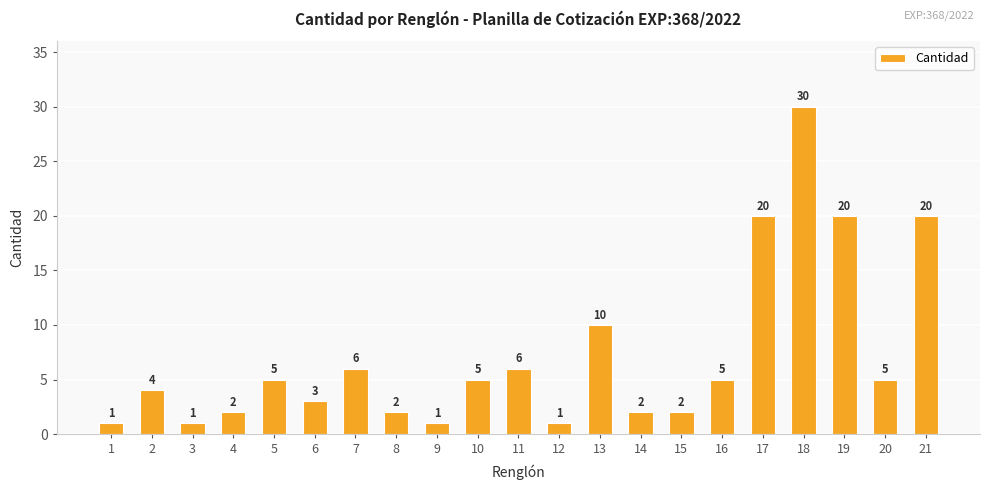

How many series are shown in this chart?

1